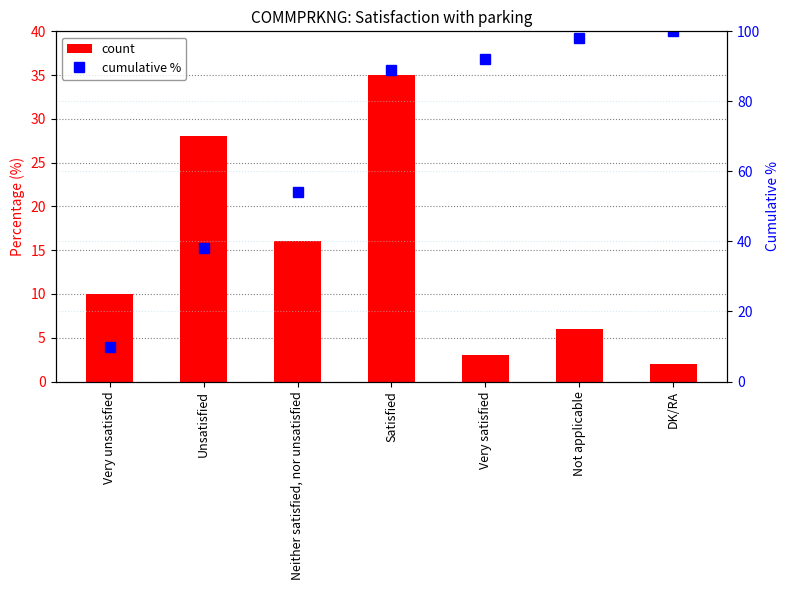

Which has a higher value, Satisfied or Unsatisfied?

Satisfied